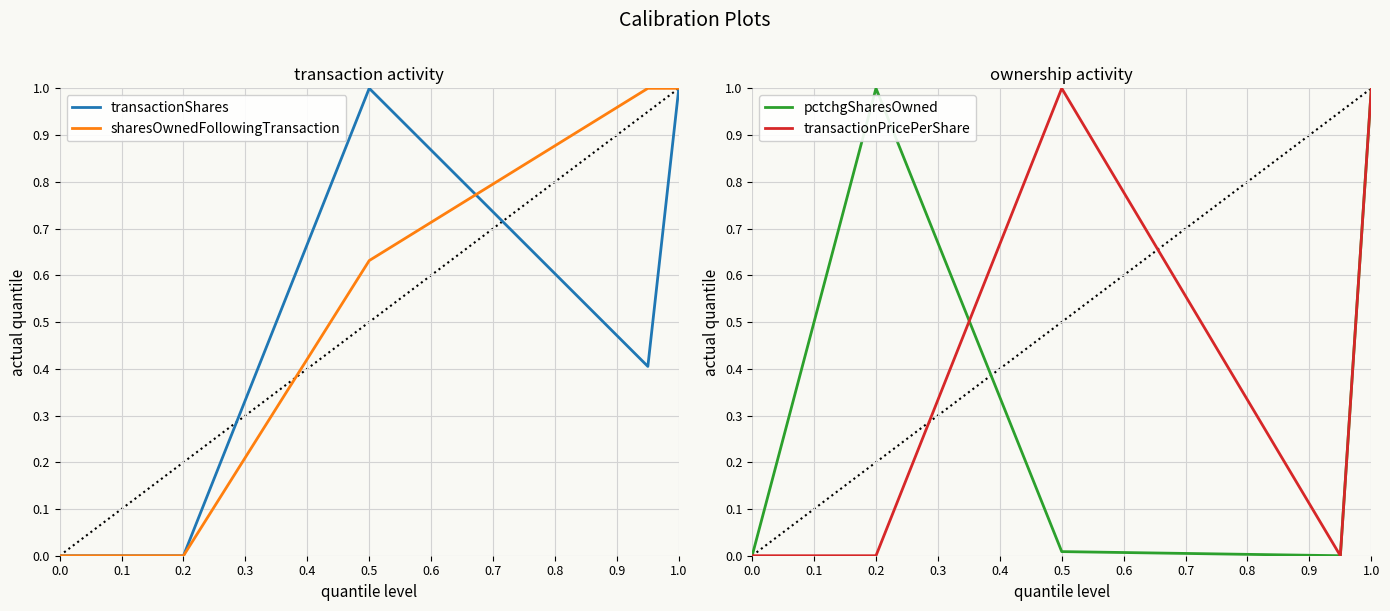

How many categories are shown in the chart?

5